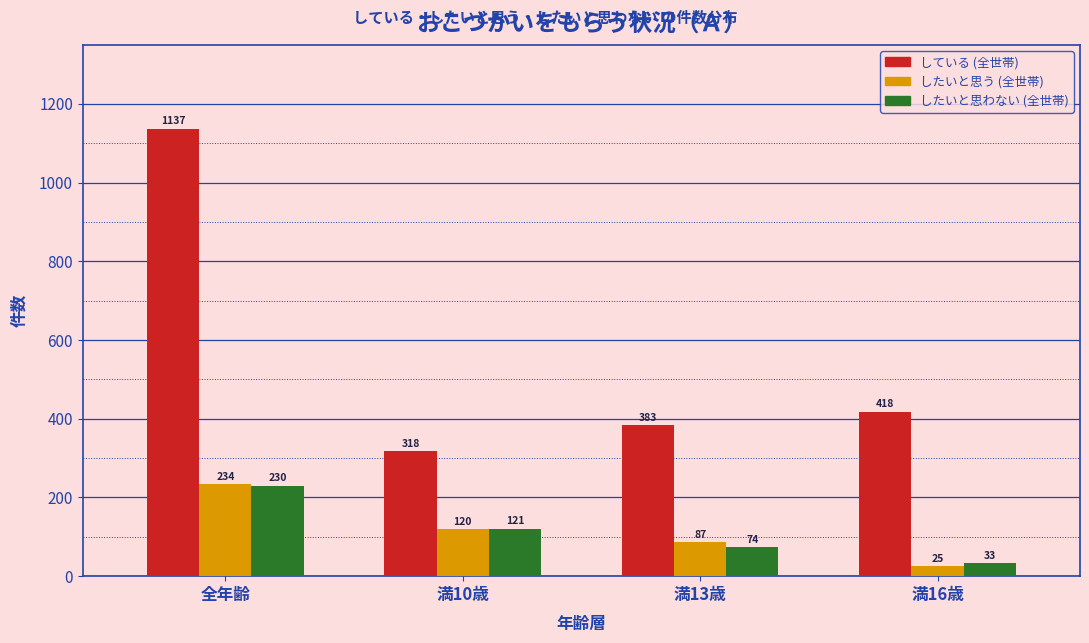

Reading right to left, what are all the values shown in this chart?

している (全世帯): 418	383	318	1137
したいと思う (全世帯): 25	87	120	234
したいと思わない (全世帯): 33	74	121	230